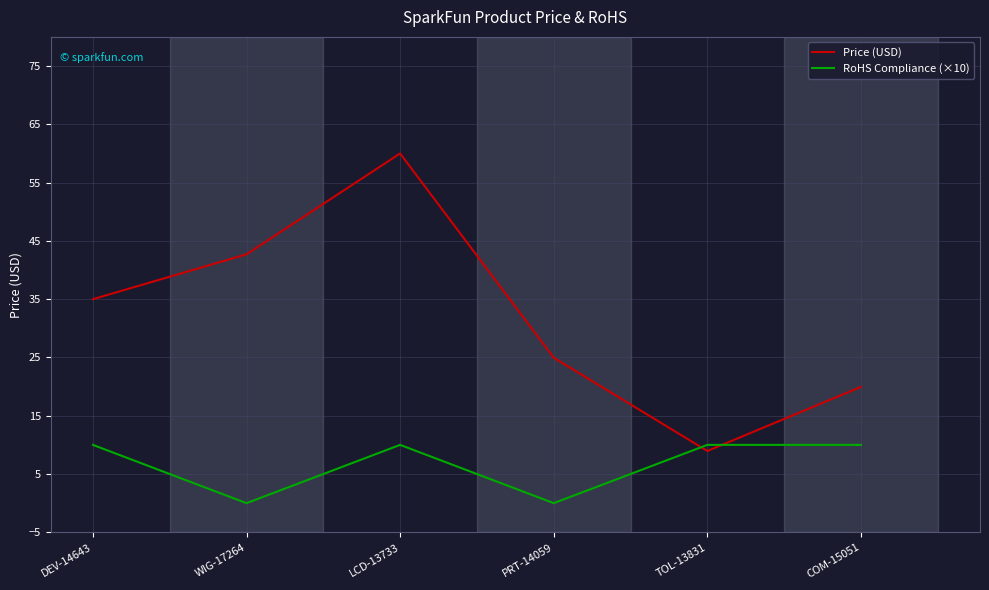

What is the sum of the Price (USD) values at WIG-17264 and LCD-13733?

102.7